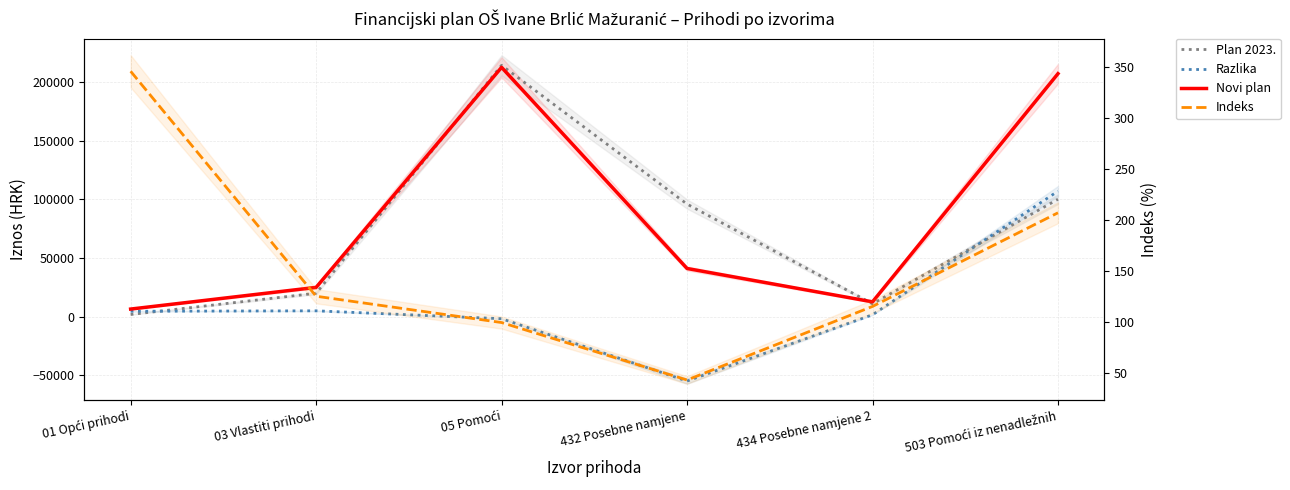

Which category has the lowest value in the Novi plan series?

01 Opći prihodi